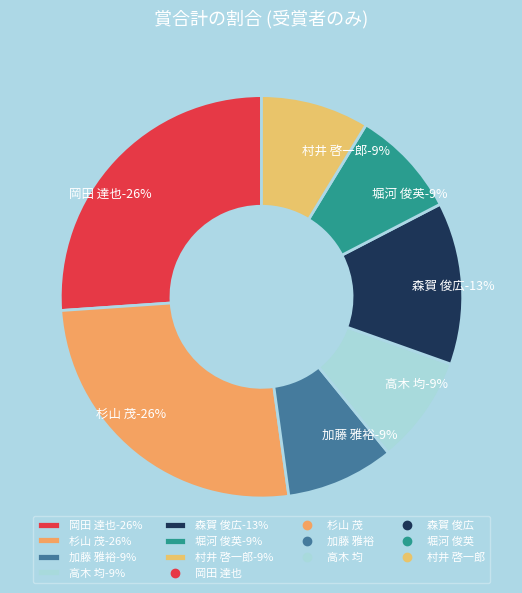

What portion of the pie excludes 村井 啓一郎?

91.3%